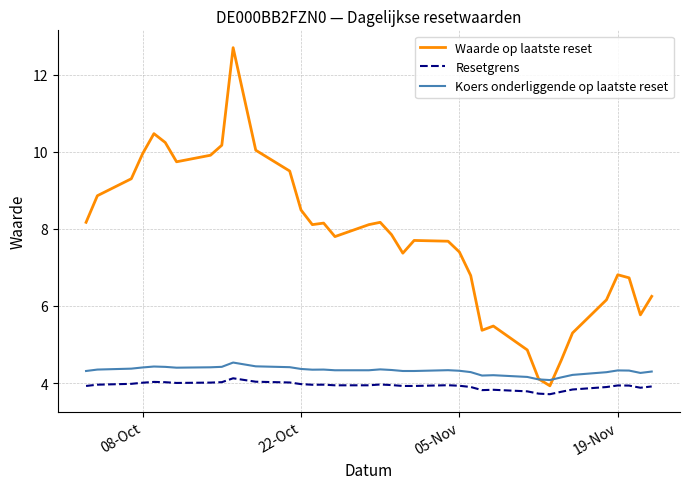

Rank the series by their maximum value, from highest to lowest.

Waarde op laatste reset, Koers onderliggende op laatste reset, Resetgrens